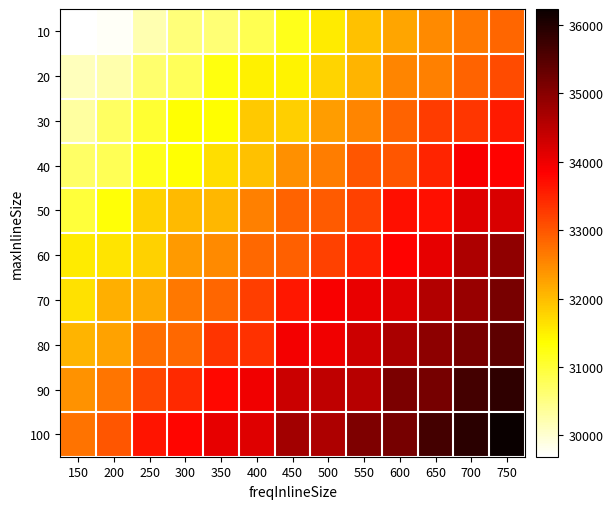

What is the smallest value displayed?

29689